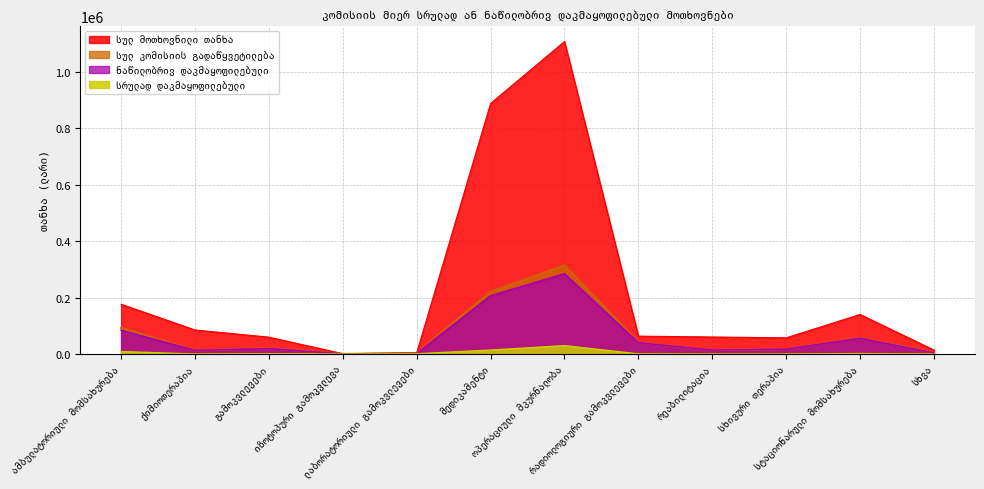

Which has a higher value, სხივური თერაპია or რადიოლოგიური გამოკვლევები?

რადიოლოგიური გამოკვლევები